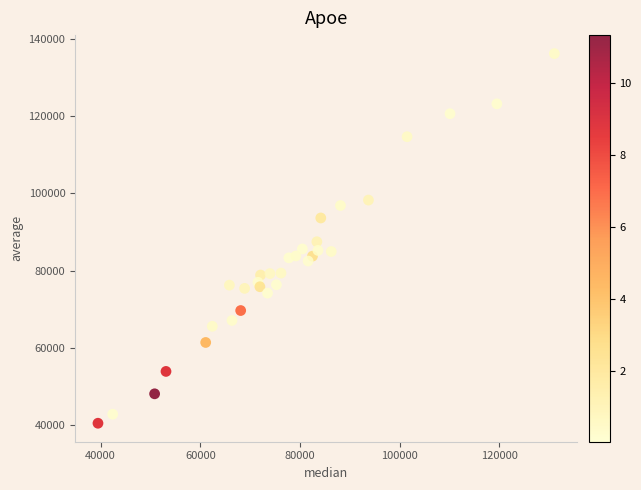

What is the range of X values (max minus min)?

91607.9